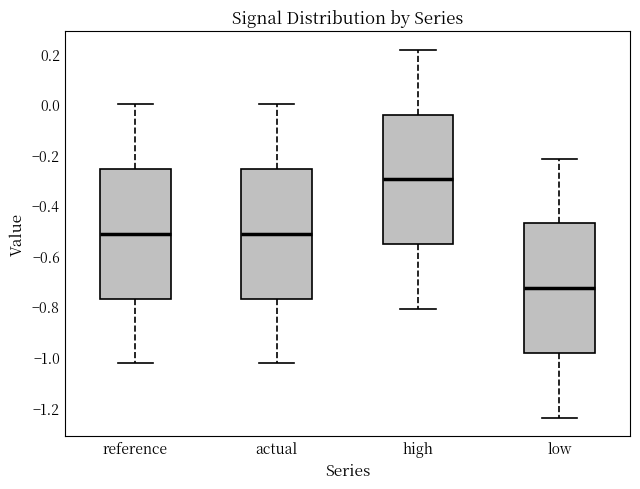

Which box has the lowest median line?

low